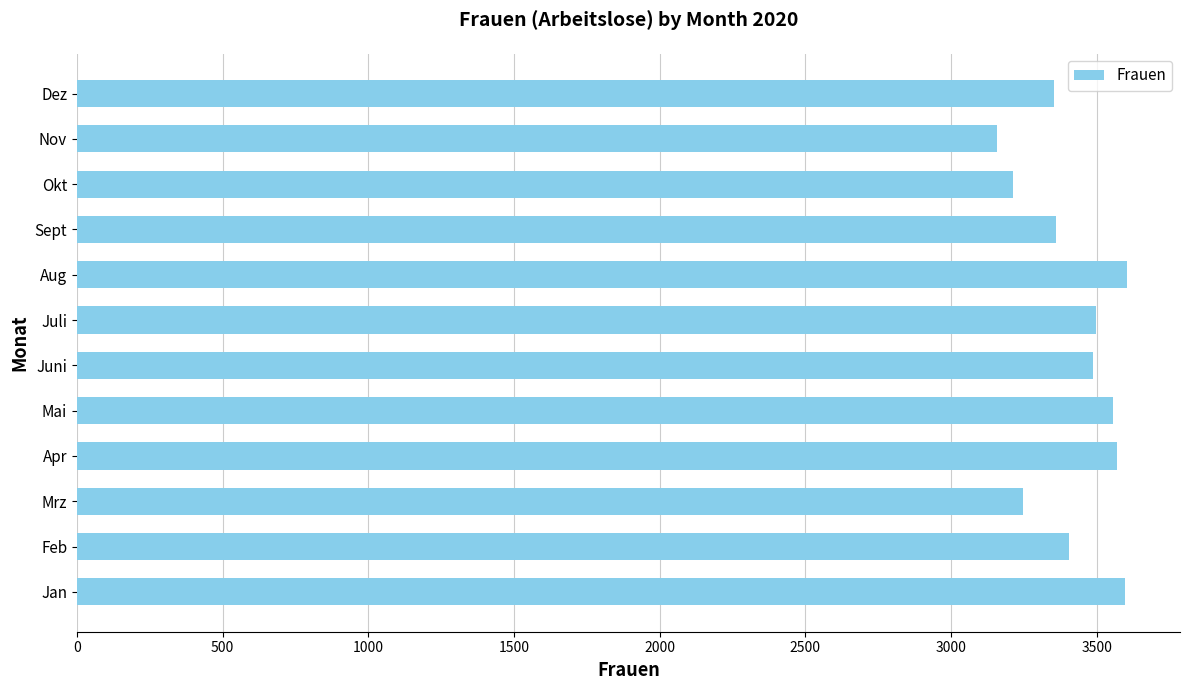

What is the maximum value shown in the chart?

3606